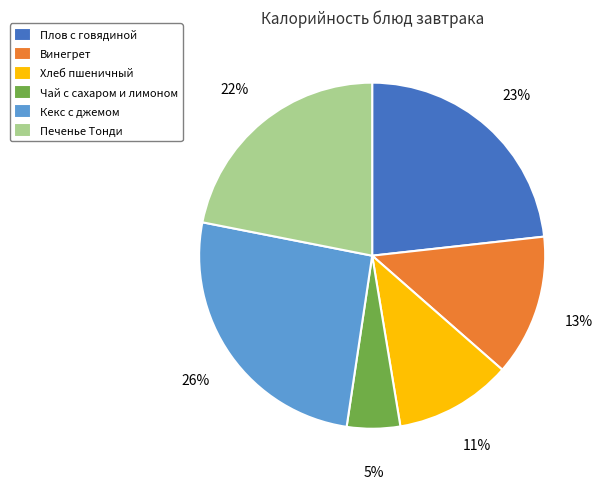

Count the number of slices in the pie.

6